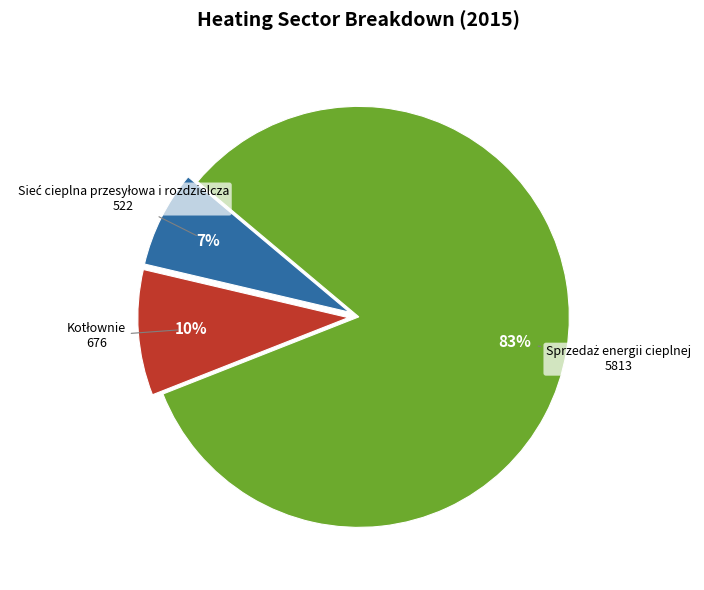

Does any single category account for the majority?

Yes